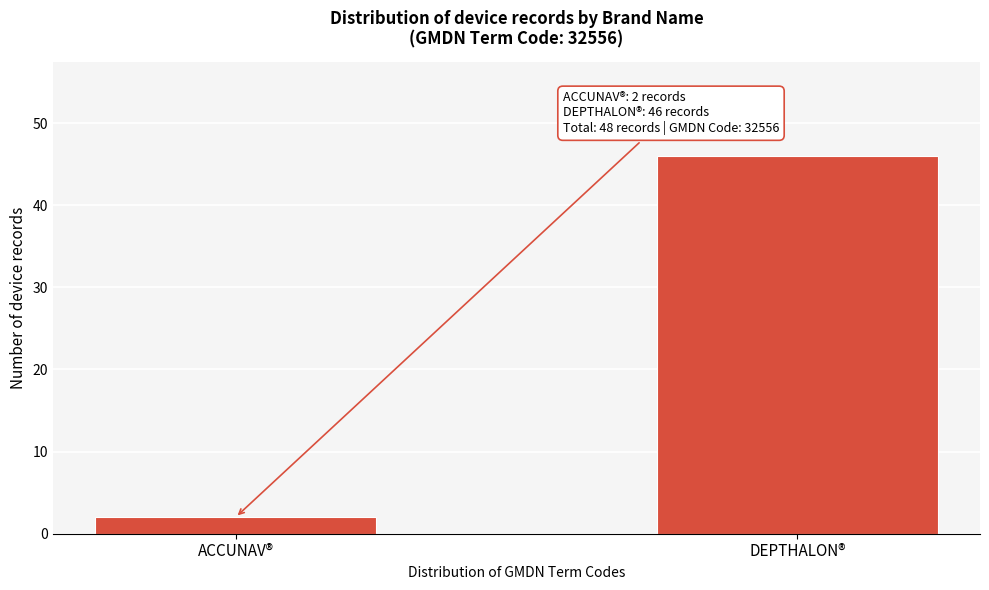

Reading left to right, extract all data points from this chart.

2	46